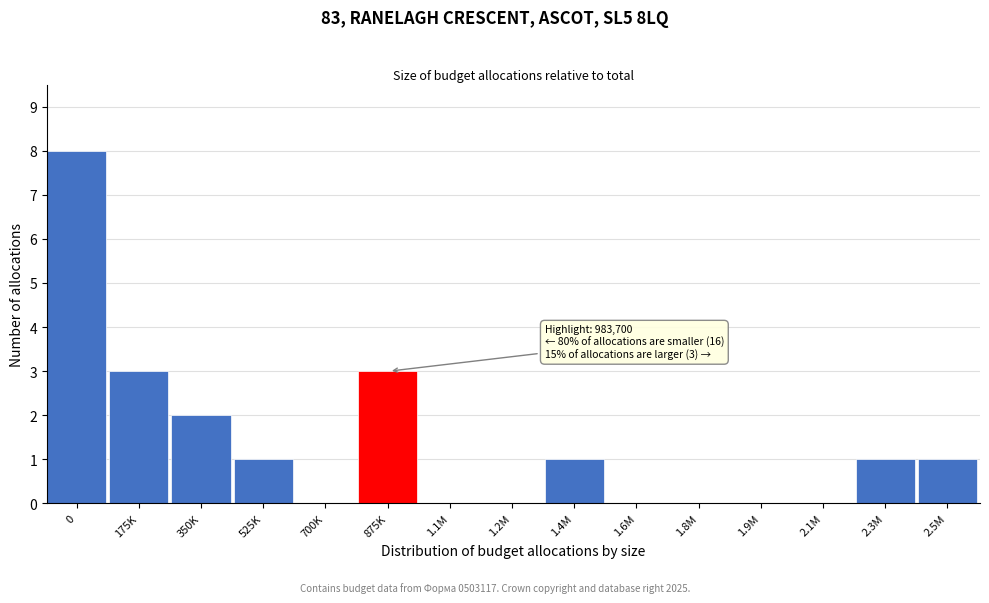

Reading right to left, list all the values displayed in this chart.

2.5M=1	2.3M=1	2.1M=0	1.9M=0	1.8M=0	1.6M=0	1.4M=1	1.2M=0	1.1M=0	875K=3	700K=0	525K=1	350K=2	175K=3	0=8